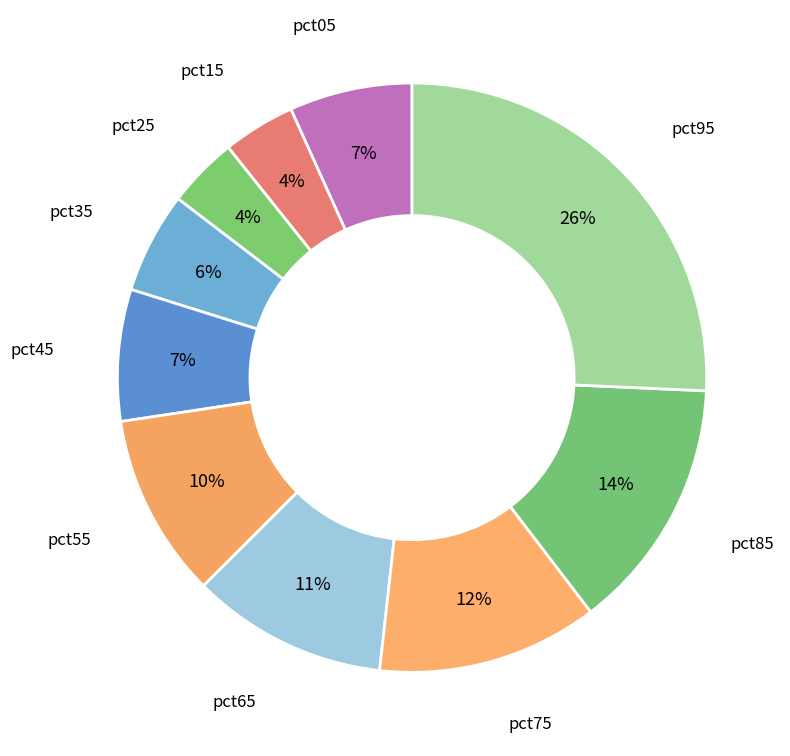

How many slices are in this pie chart?

10